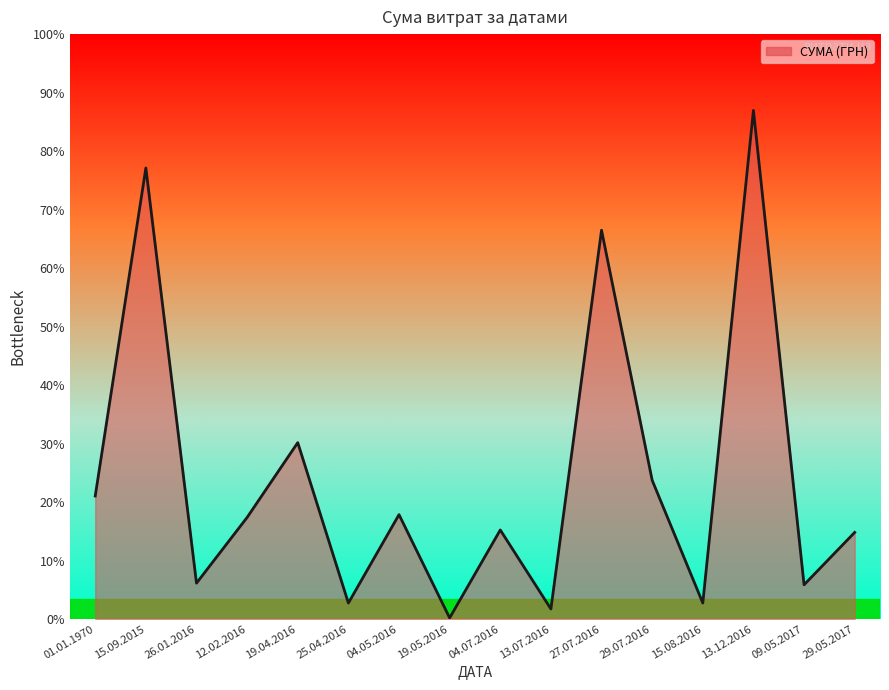

Does the chart display data point markers on the line(s)?

No